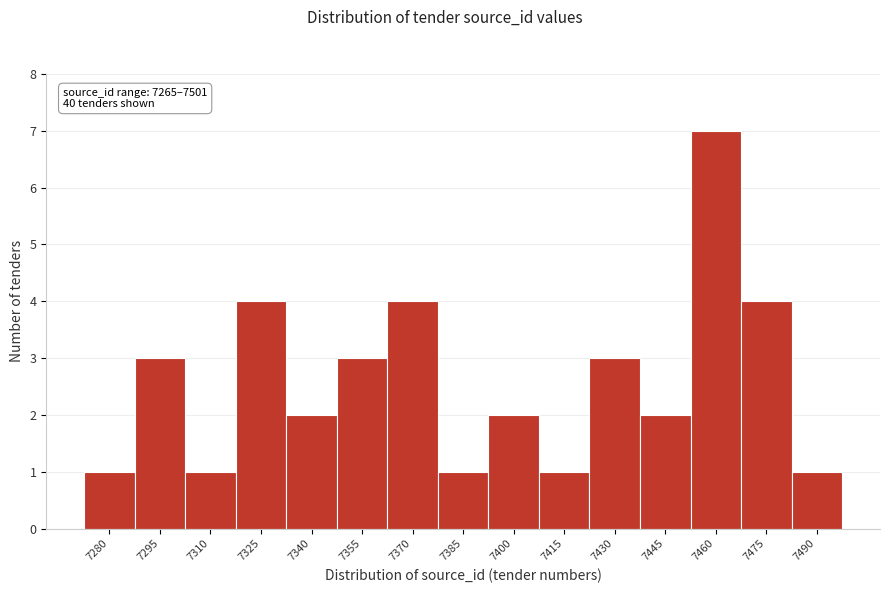

Reading left to right, list all the values displayed in this chart.

7280=1	7295=3	7310=1	7325=4	7340=2	7355=3	7370=4	7385=1	7400=2	7415=1	7430=3	7445=2	7460=7	7475=4	7490=1